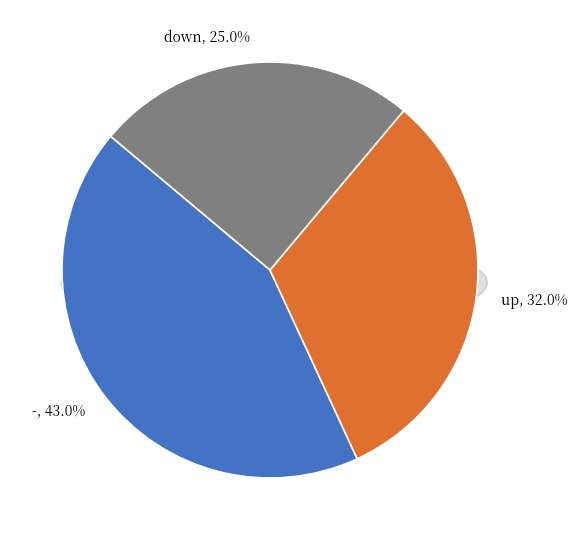

To the nearest percent, what portion does down represent?

25%